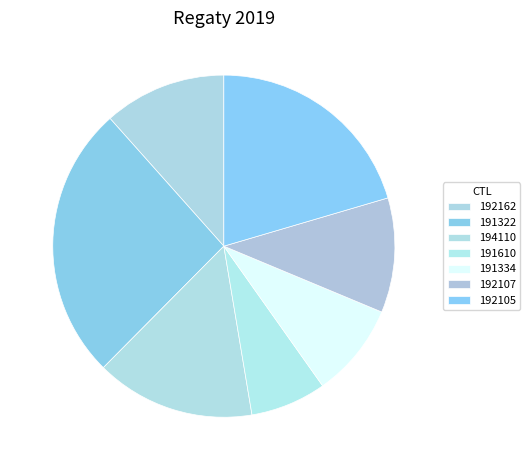

Which category has the smallest portion of the pie?

191610